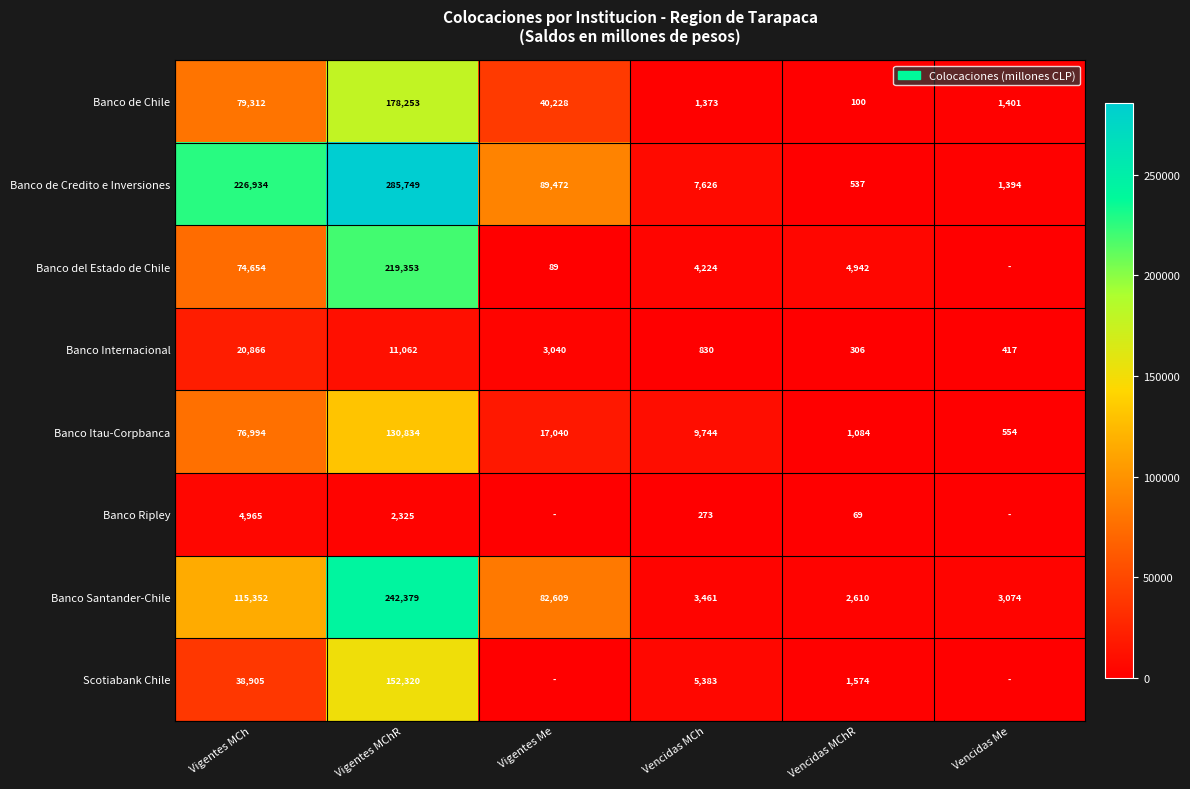

Is the value of Banco Santander-Chile at Vigentes Me greater than the value of Banco Ripley at Vencidas MCh?

Yes